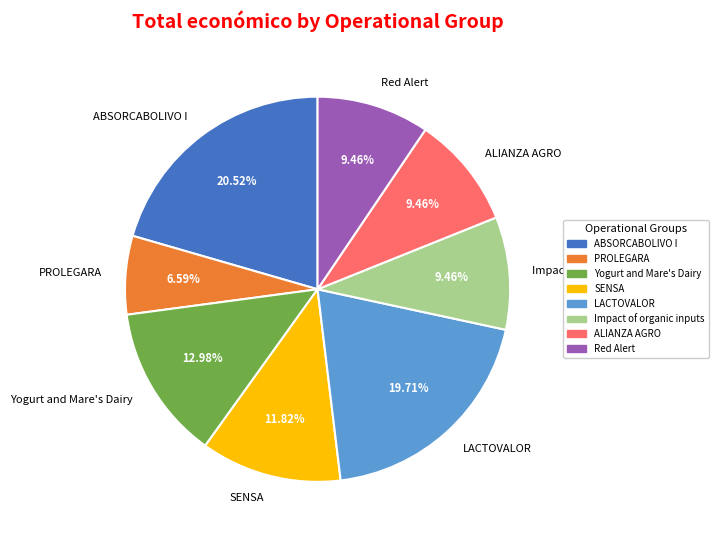

Does ALIANZA AGRO represent more than half of the total?

No